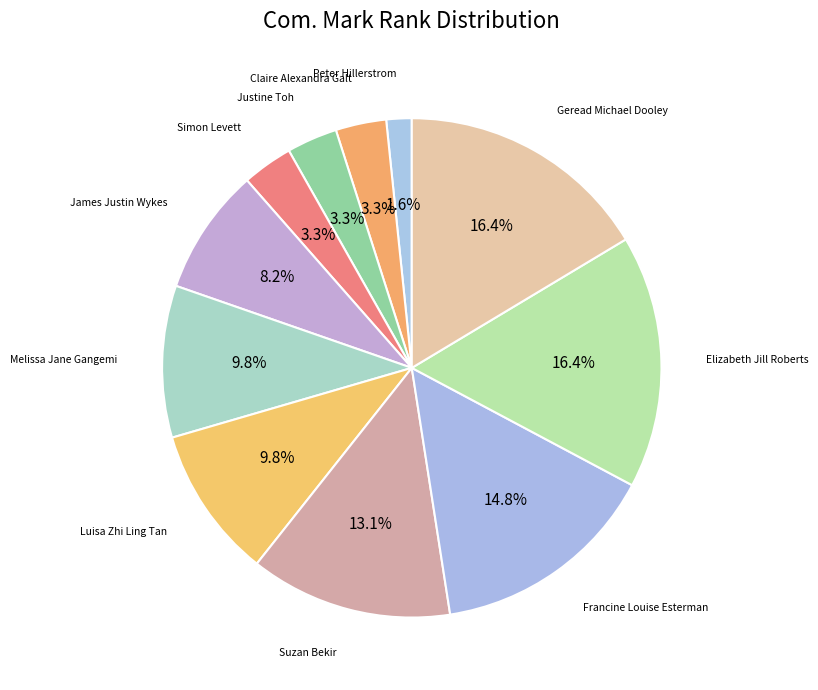

How many slices are in this pie chart?

11